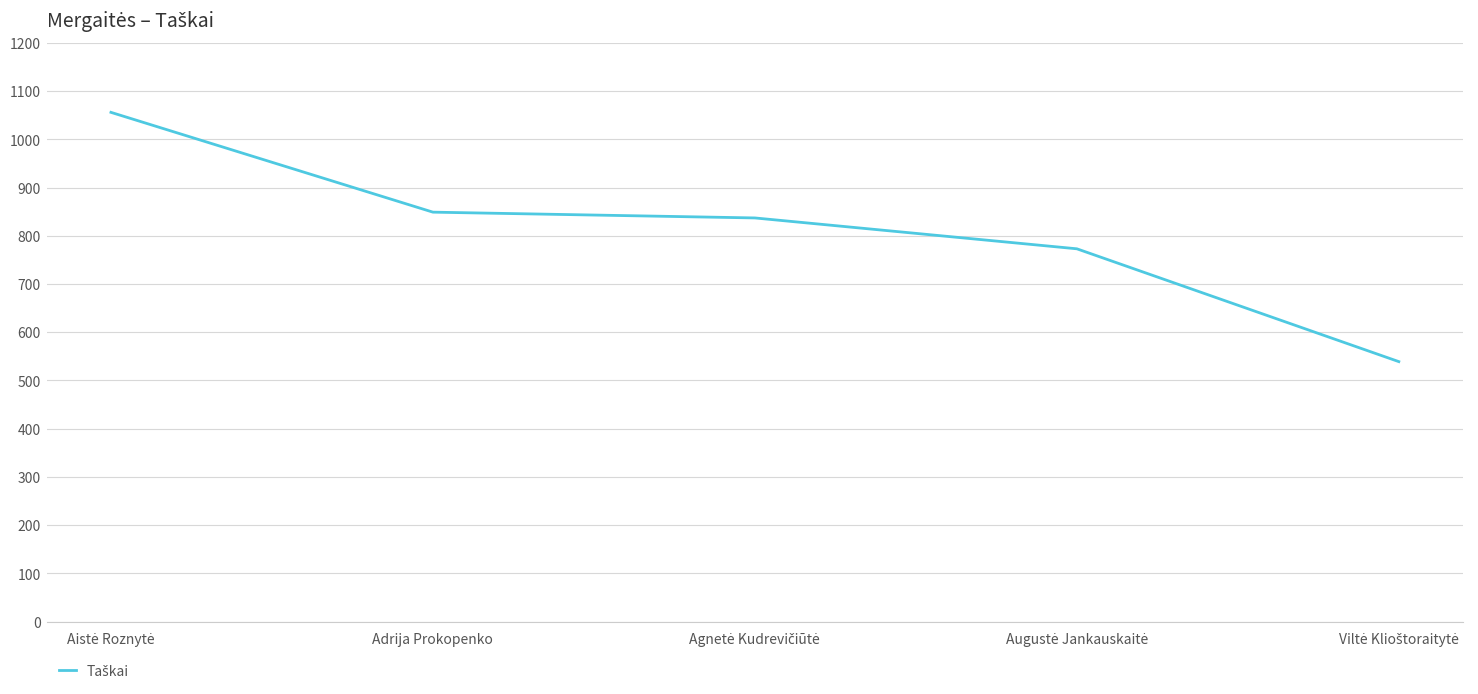

What is the difference between the second highest and minimum values?

310